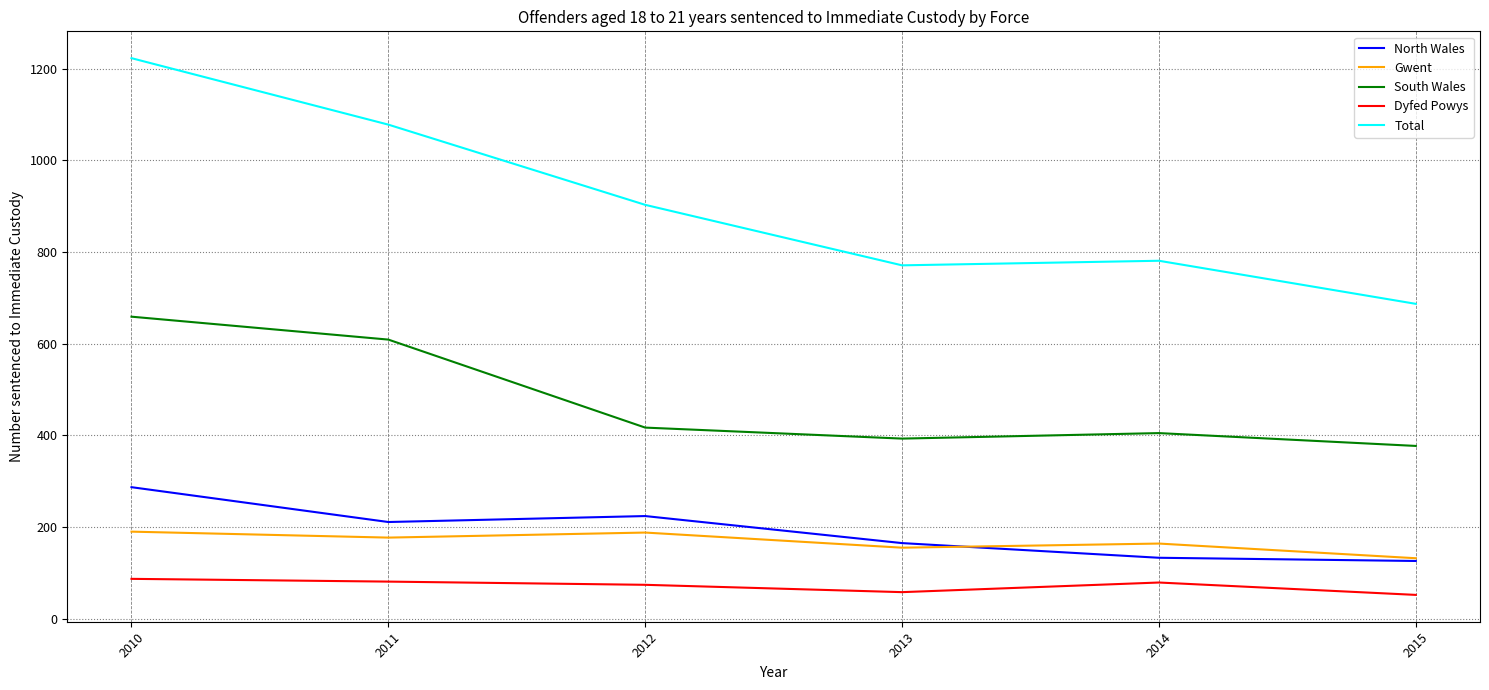

What is the minimum value for Dyfed Powys?

52